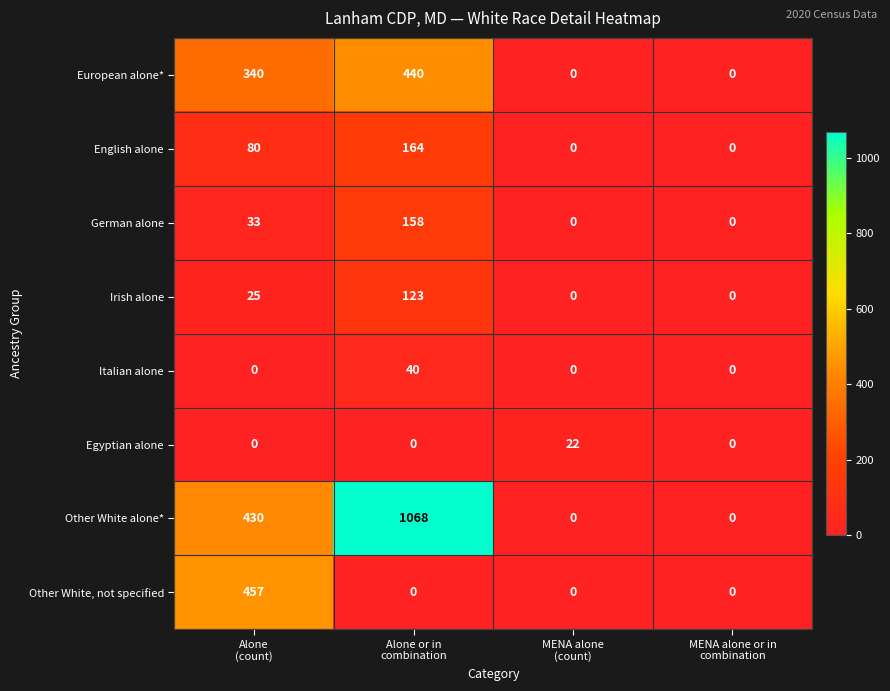

How many Other White, not specified values are between 0 and 457?

4